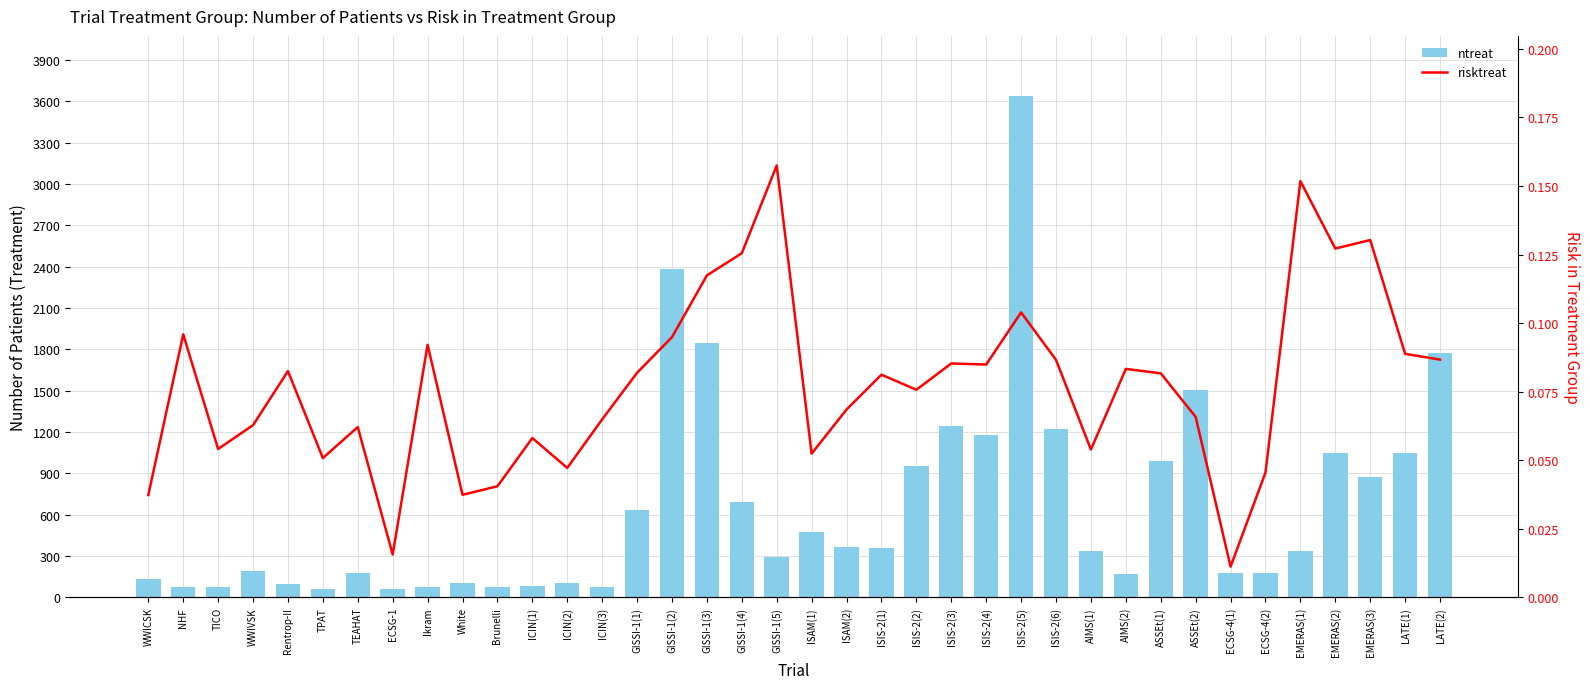

What is the difference between the highest and lowest values at ISIS-2(6)?

1223.9